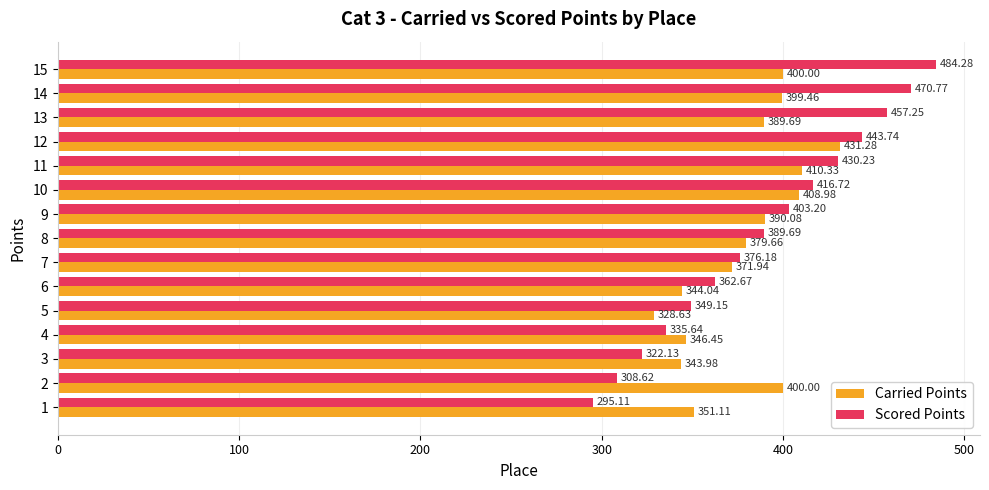

What is the sum of all Carried Points values?

5695.6